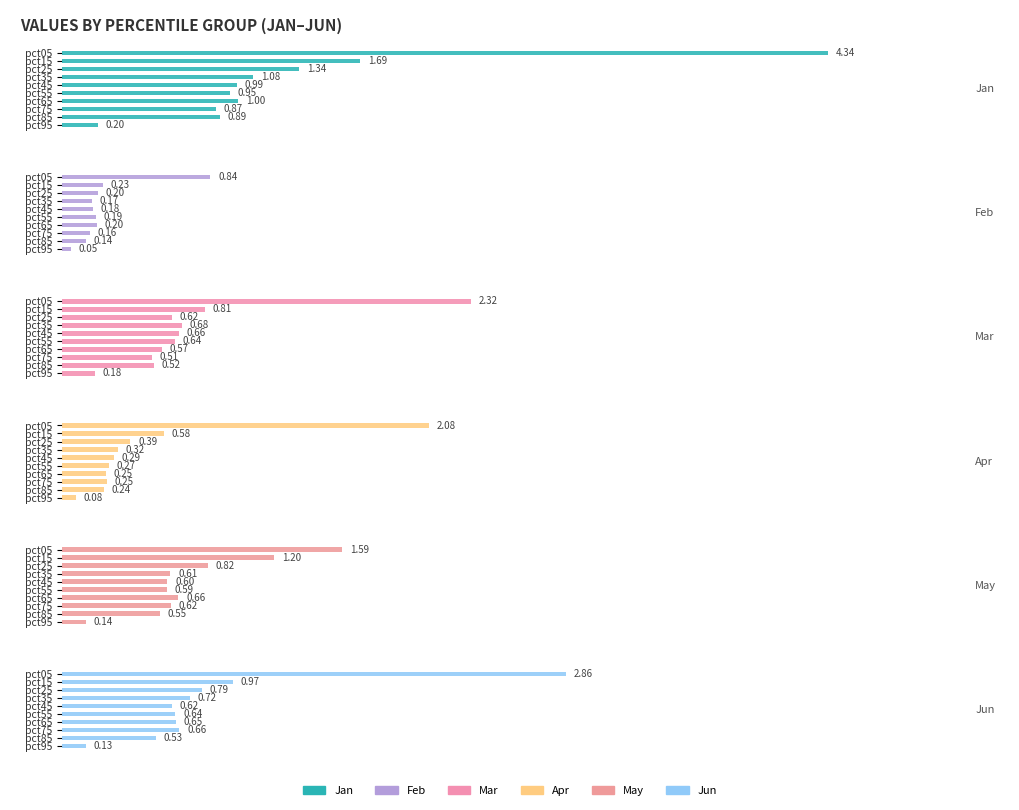

What are all the series names shown in the legend?

Jan, Feb, Mar, Apr, May, Jun